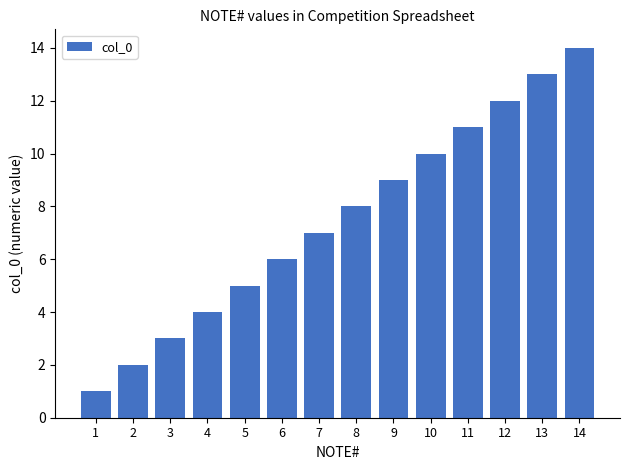

What is the value of the 13th bar from the left?

13